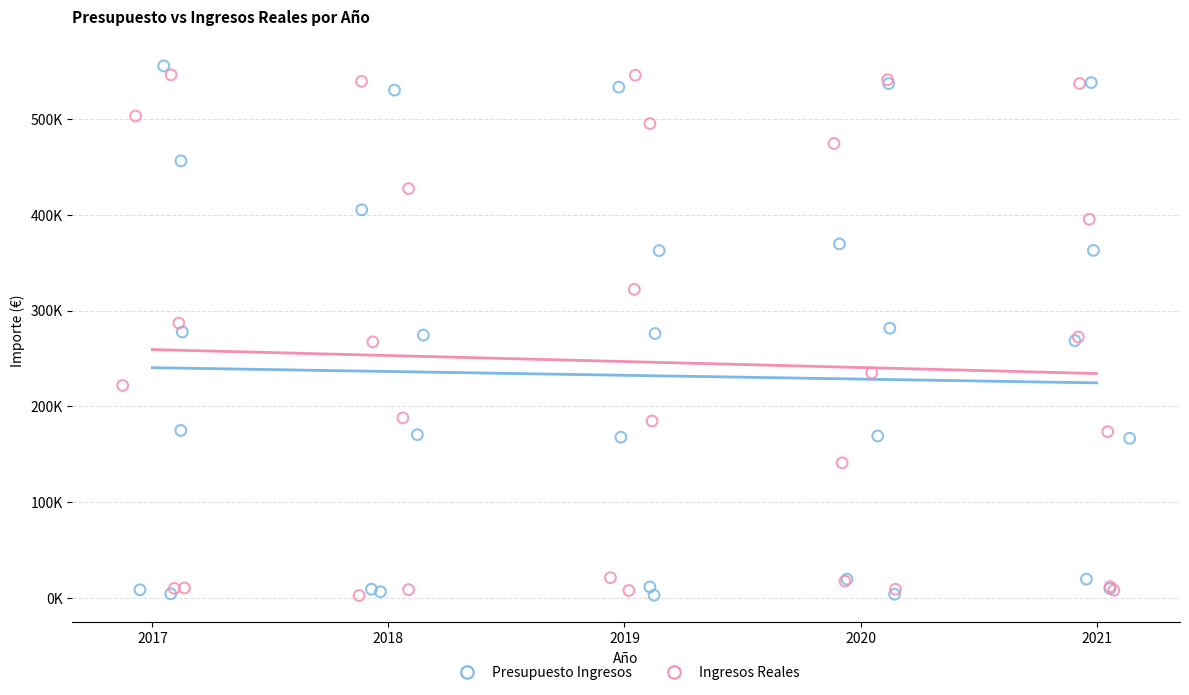

What are all the series names shown in the legend?

Presupuesto Ingresos, Ingresos Reales